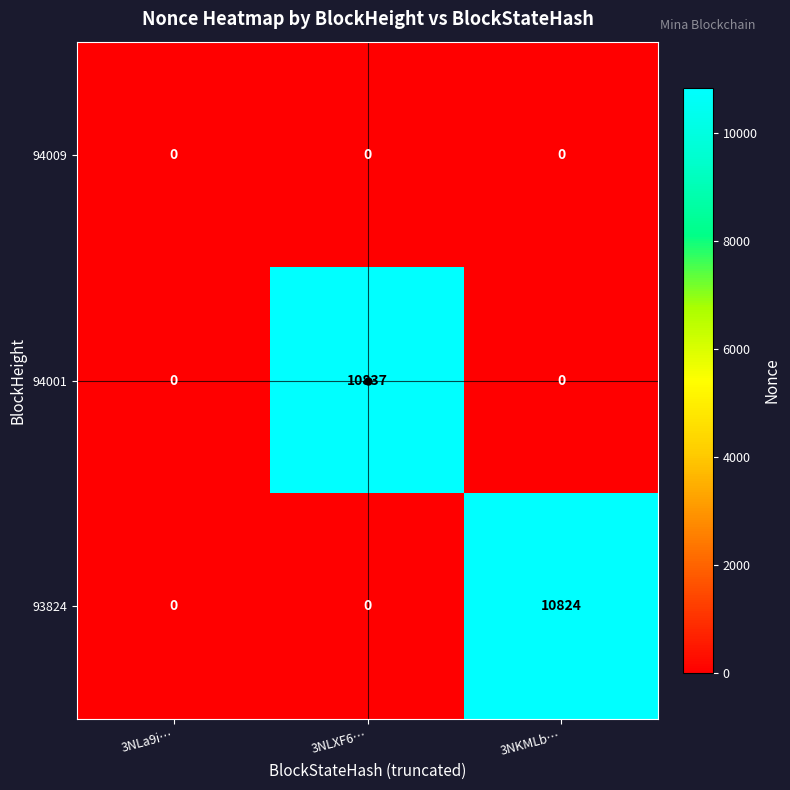

Which series changed the most between 3NLXF6… and 3NKMLb…?

94001